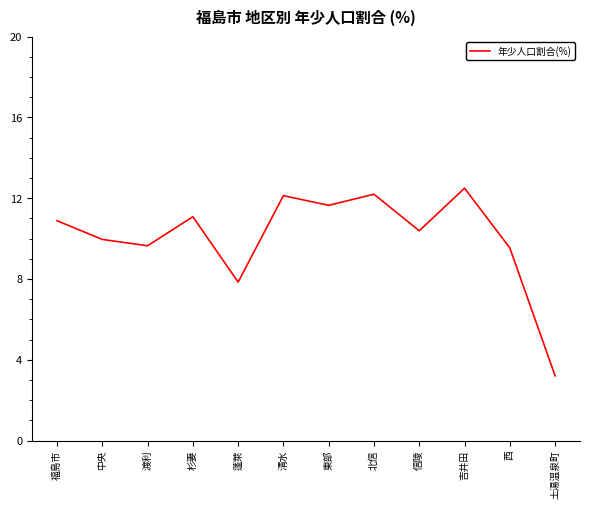

True or false: the data shows 12.5 at 吉井田.

True